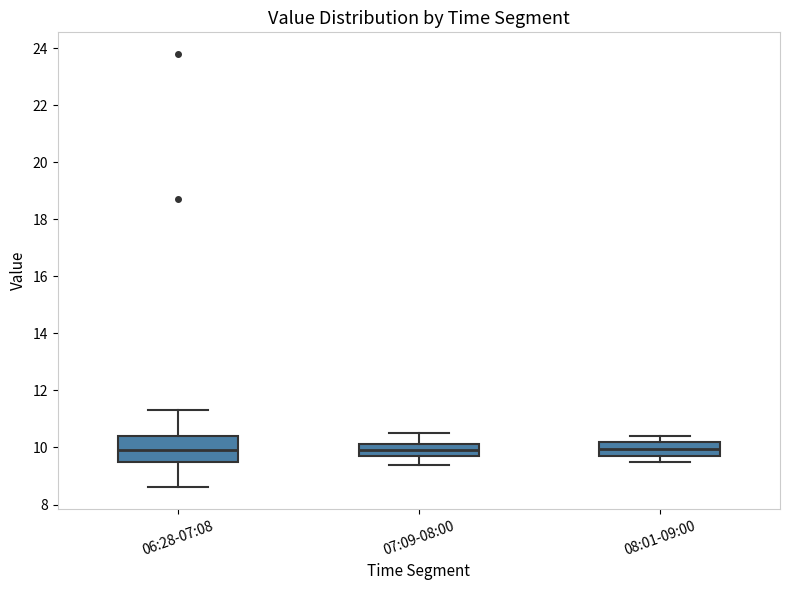

Where is the upper edge of the box for 06:28-07:08 on the y-axis? The values are not printed on the chart, so give them approximately, as read against the axis.

10.4